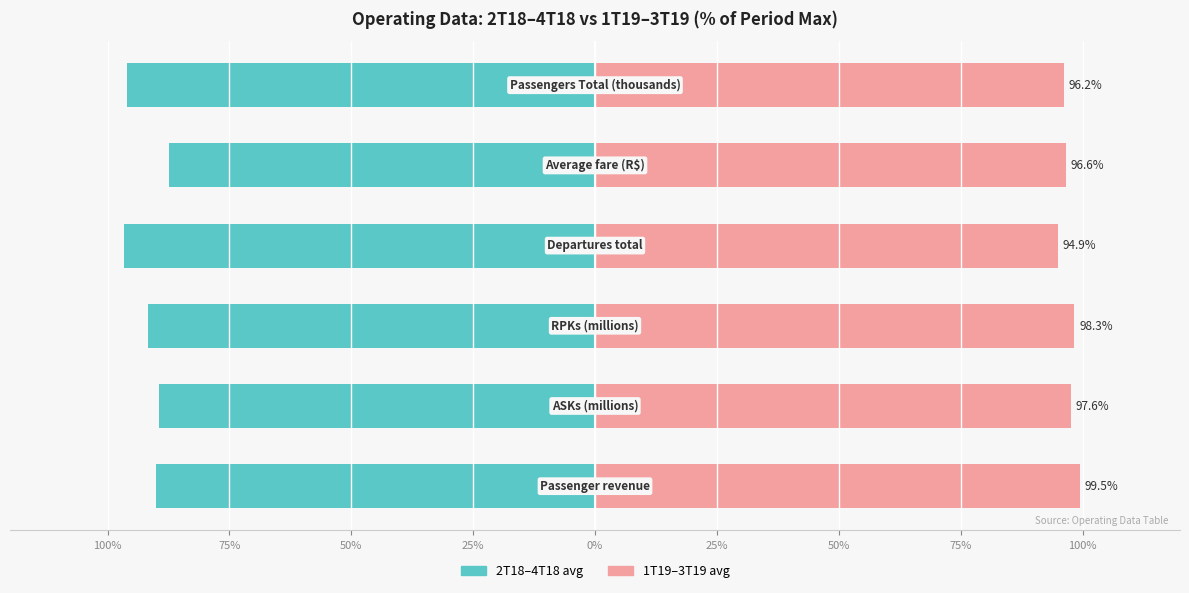

Is the value of 1T19–3T19 avg at 75% greater than the value of 2T18–4T18 avg at 50%?

Yes